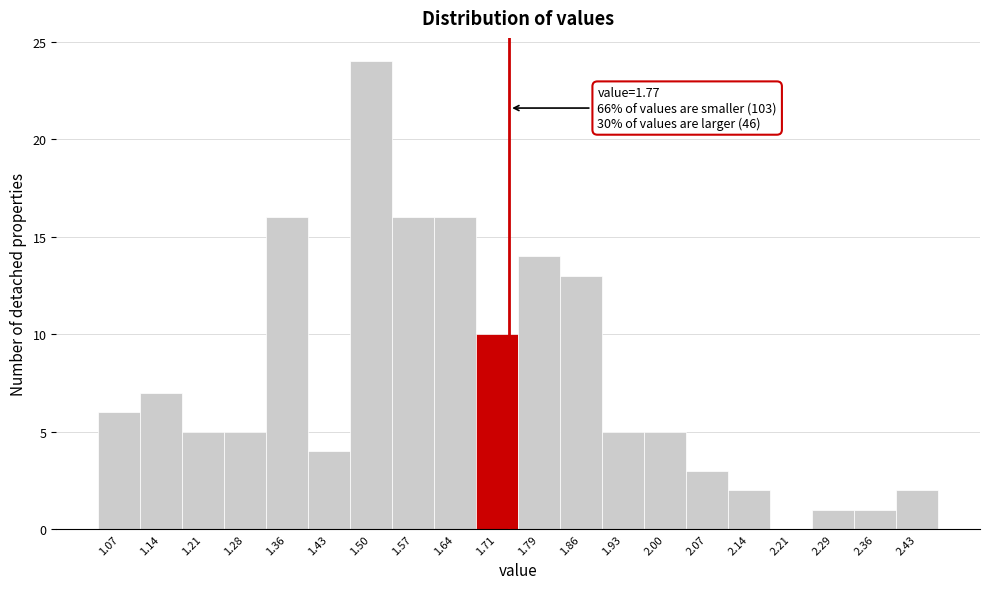

Reading right to left, transcribe all the data shown in this chart.

2.43=2	2.36=1	2.29=1	2.21=0	2.14=2	2.07=3	2.00=5	1.93=5	1.86=13	1.79=14	1.71=10	1.64=16	1.57=16	1.50=24	1.43=4	1.36=16	1.28=5	1.21=5	1.14=7	1.07=6